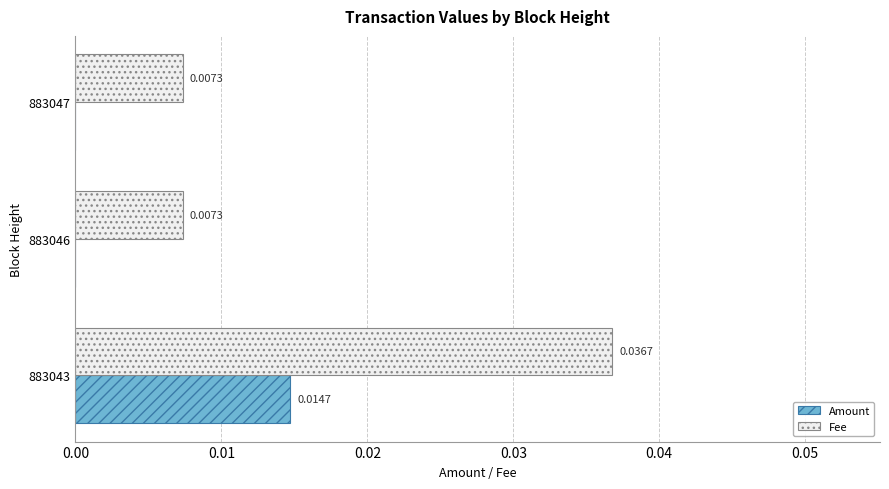

Is the value of Fee at 883043 greater than the value of Amount at 883043?

Yes